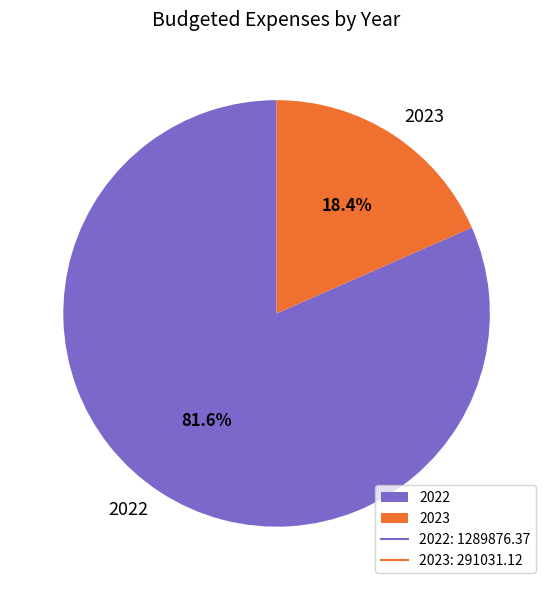

Rank the categories by value from lowest to highest.

2023, 2022